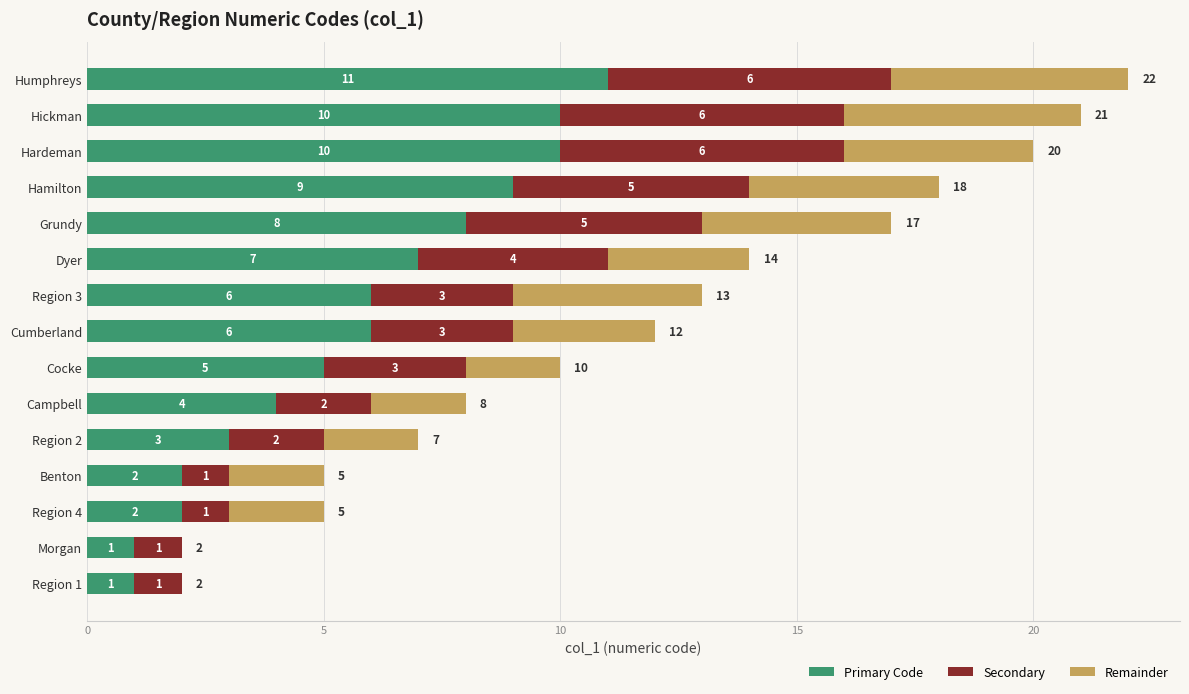

Count the number of data series in this chart.

3